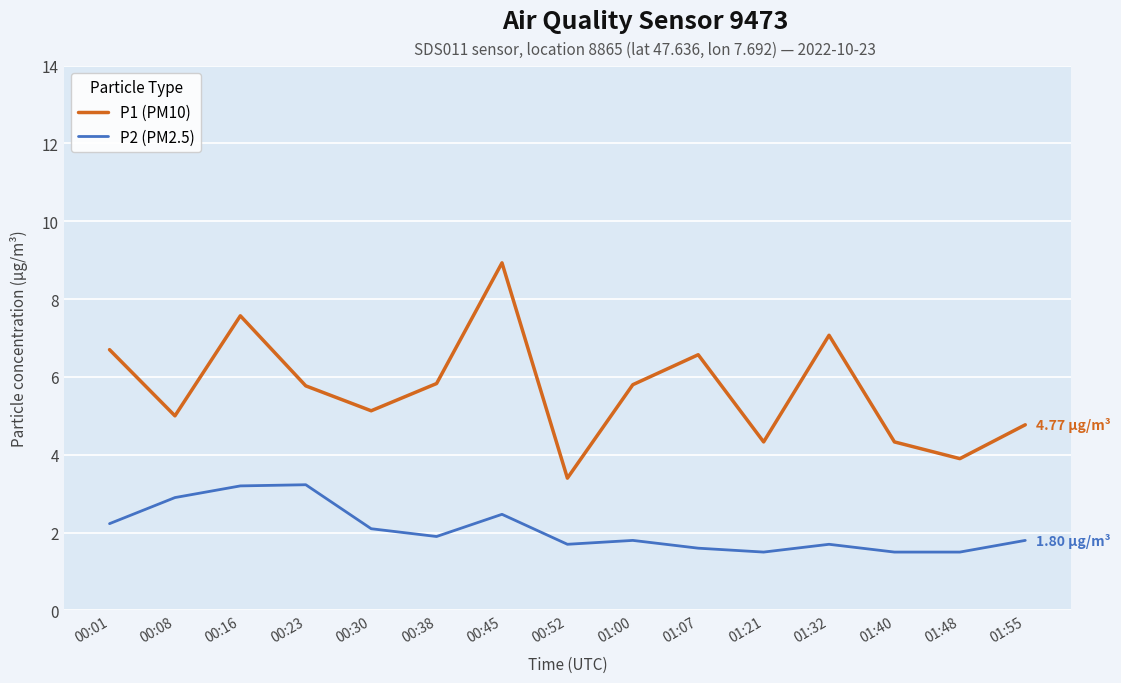

Is this an area chart (filled region under the line)?

No